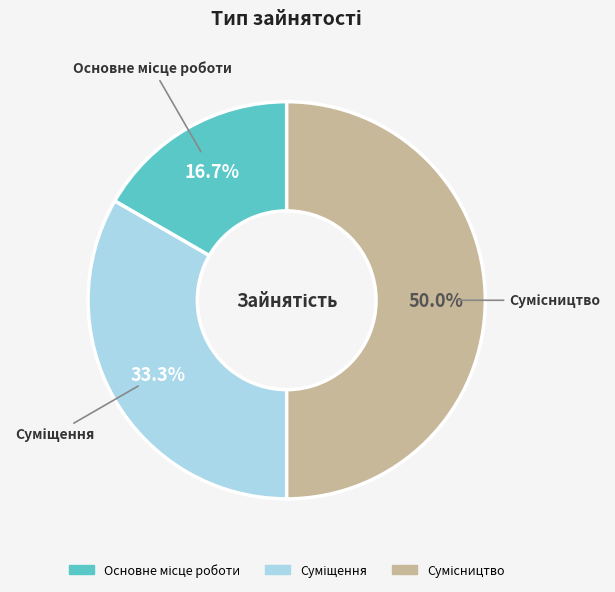

True or false: Суміщення accounts for 45% of the total.

False